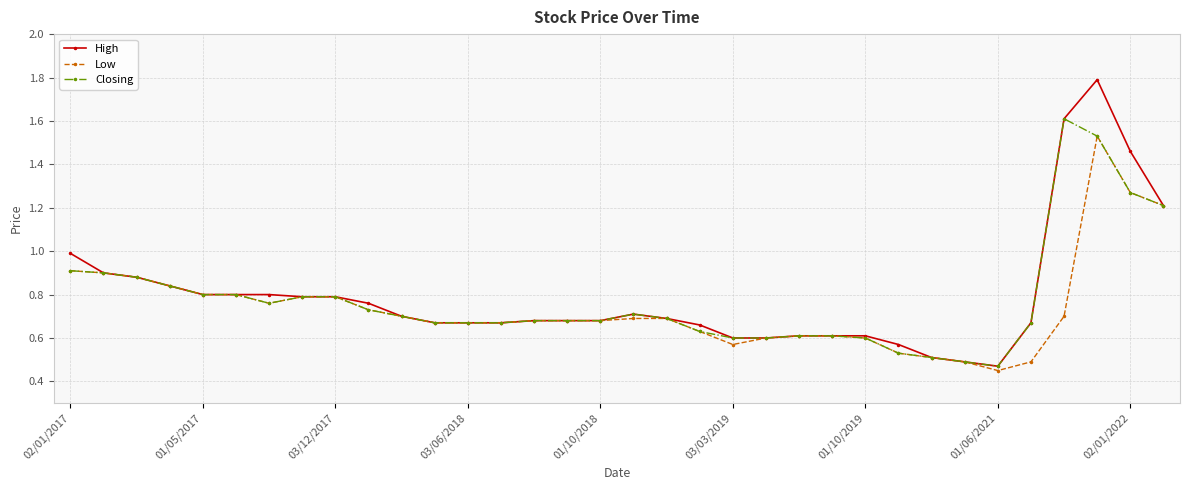

Which series has the largest range (max minus min)?

High